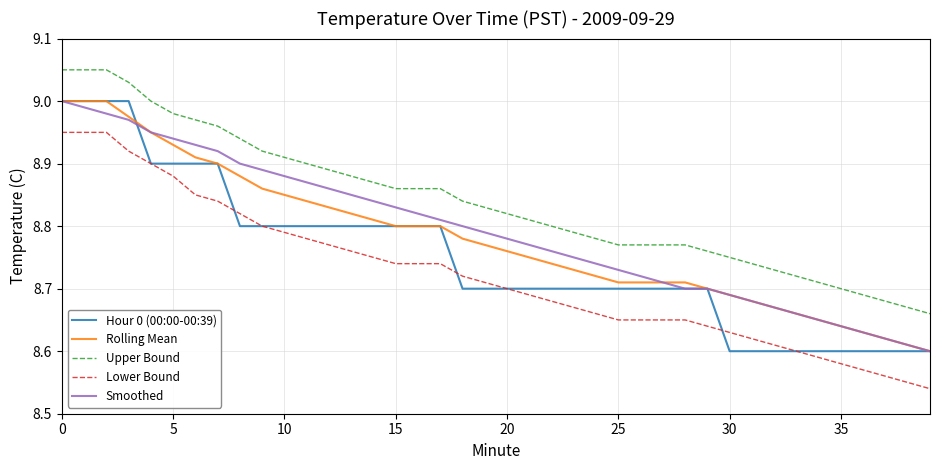

True or false: Lower Bound and Upper Bound cross at least once.

False